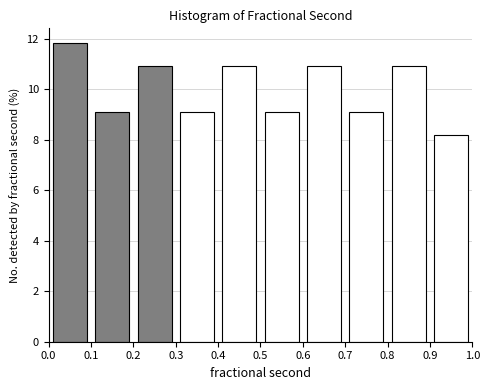

Reading left to right, list every bar in this chart as the range it spans on the x-axis followed by its height. The values are not printed on the chart, so give them approximately, as read against the axis.

0.0 to 0.1: 11.8
0.1 to 0.2: 9.0
0.2 to 0.3: 11.0
0.3 to 0.4: 9.0
0.4 to 0.5: 11.0
0.5 to 0.6: 9.0
0.6 to 0.7: 11.0
0.7 to 0.8: 9.0
0.8 to 0.9: 11.0
0.9 to 1.0: 8.2